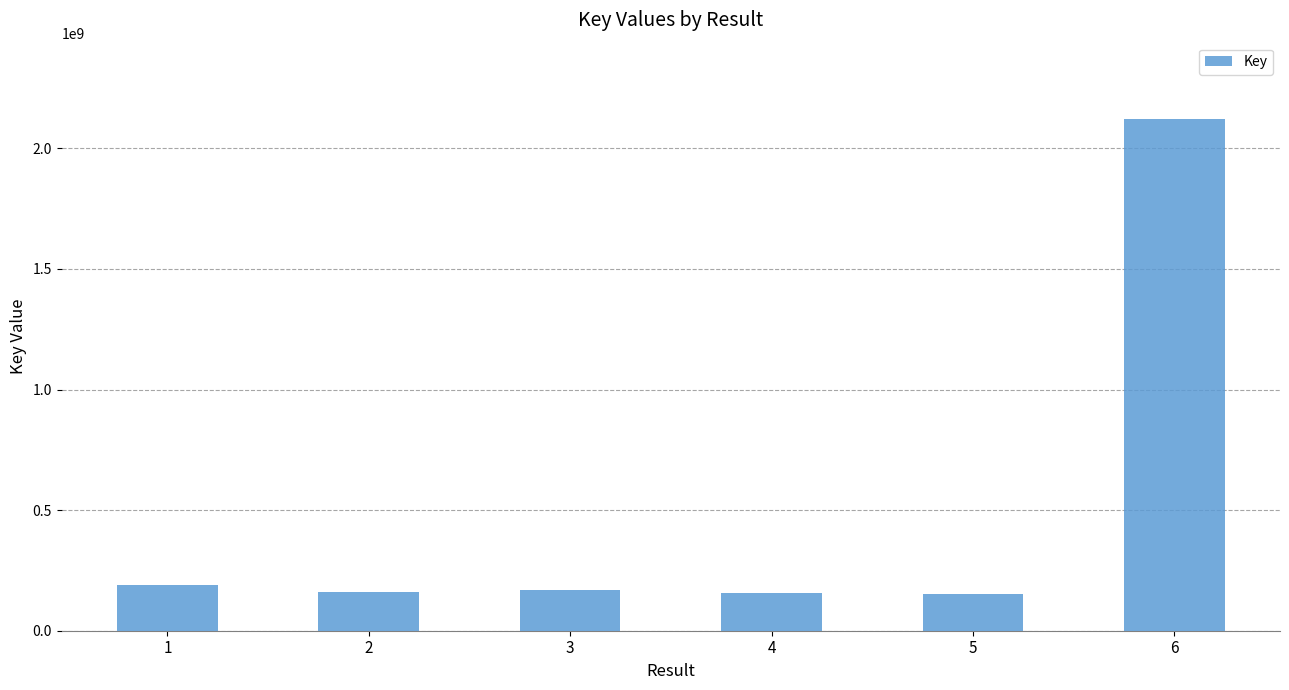

What is the change in value from 1 to 4?

-32732296